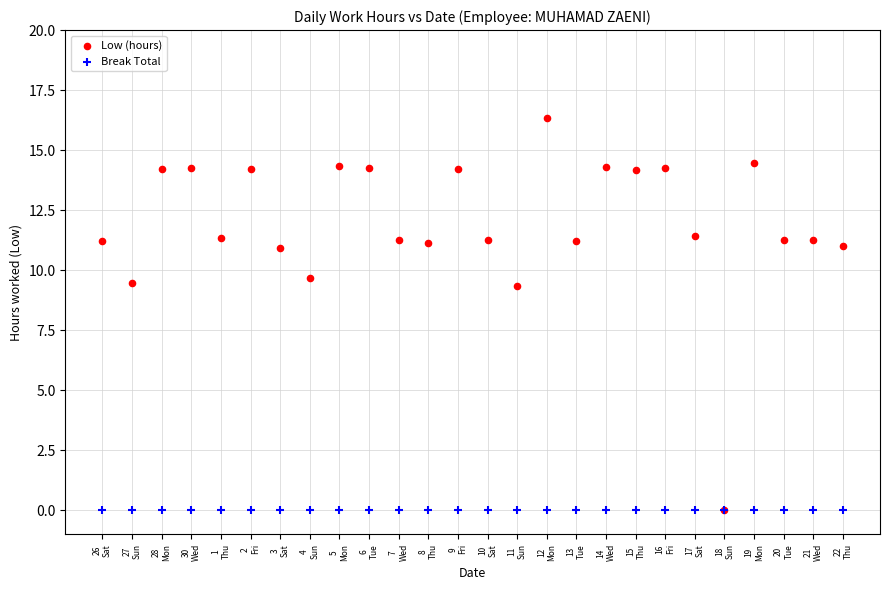

What are all the series names shown in the legend?

Low (hours), Break Total